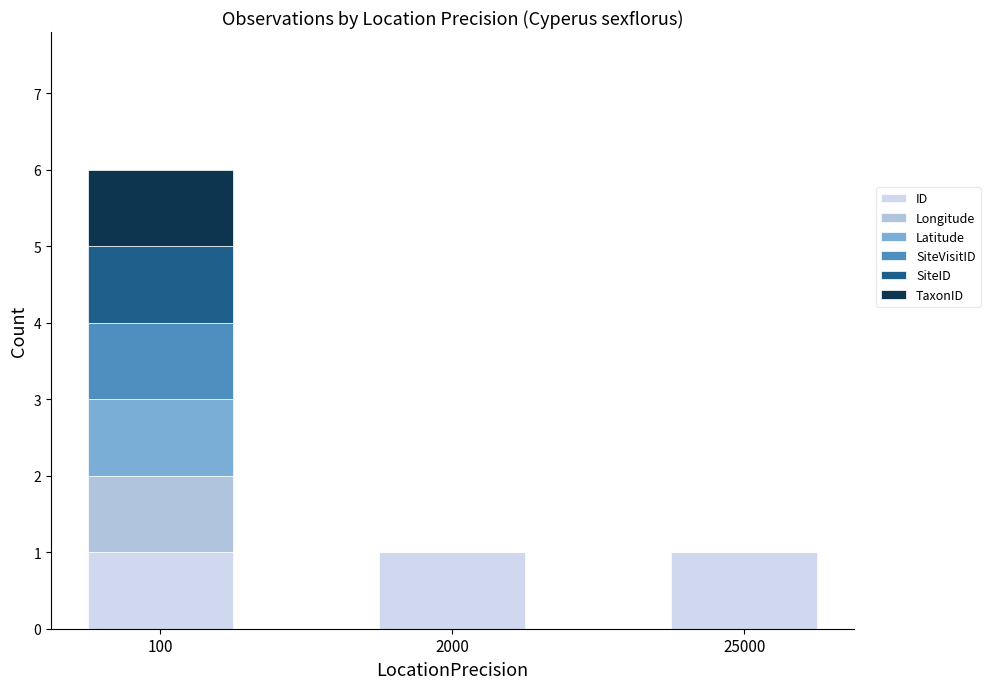

At which category is the sum across all series the highest?

100